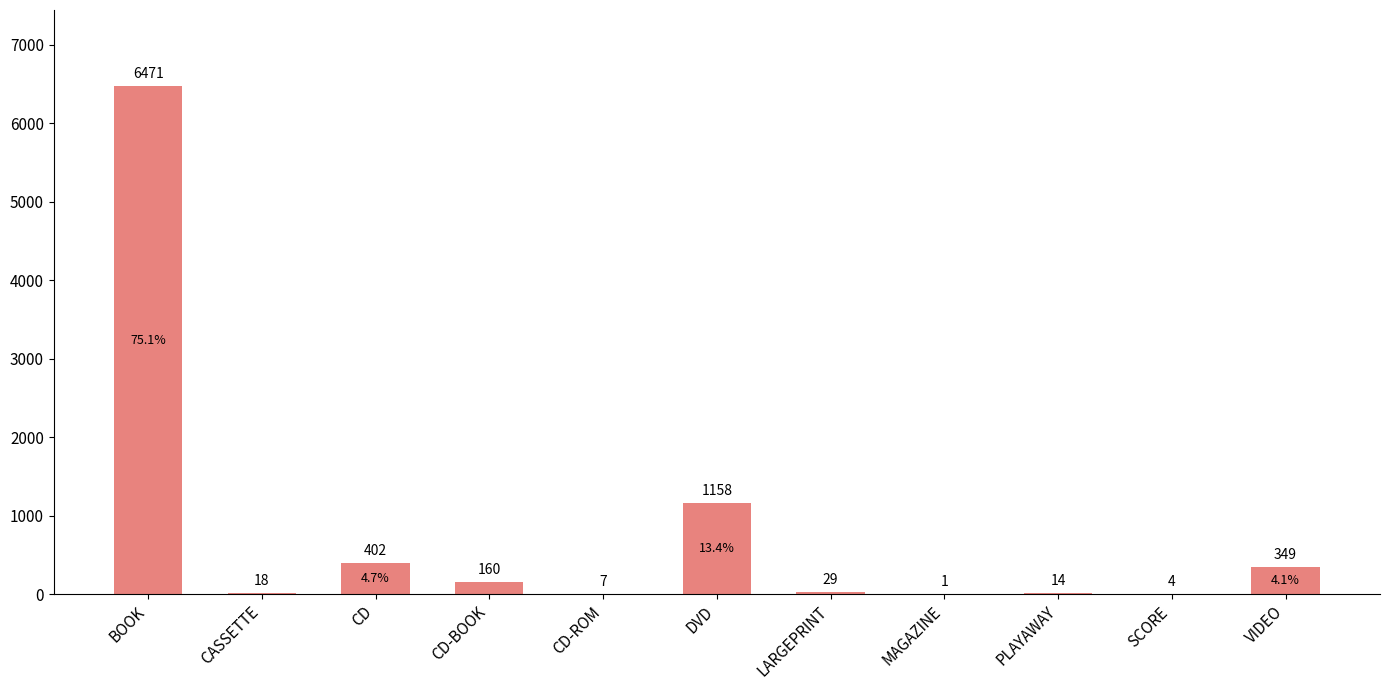

Are the bars horizontal?

No